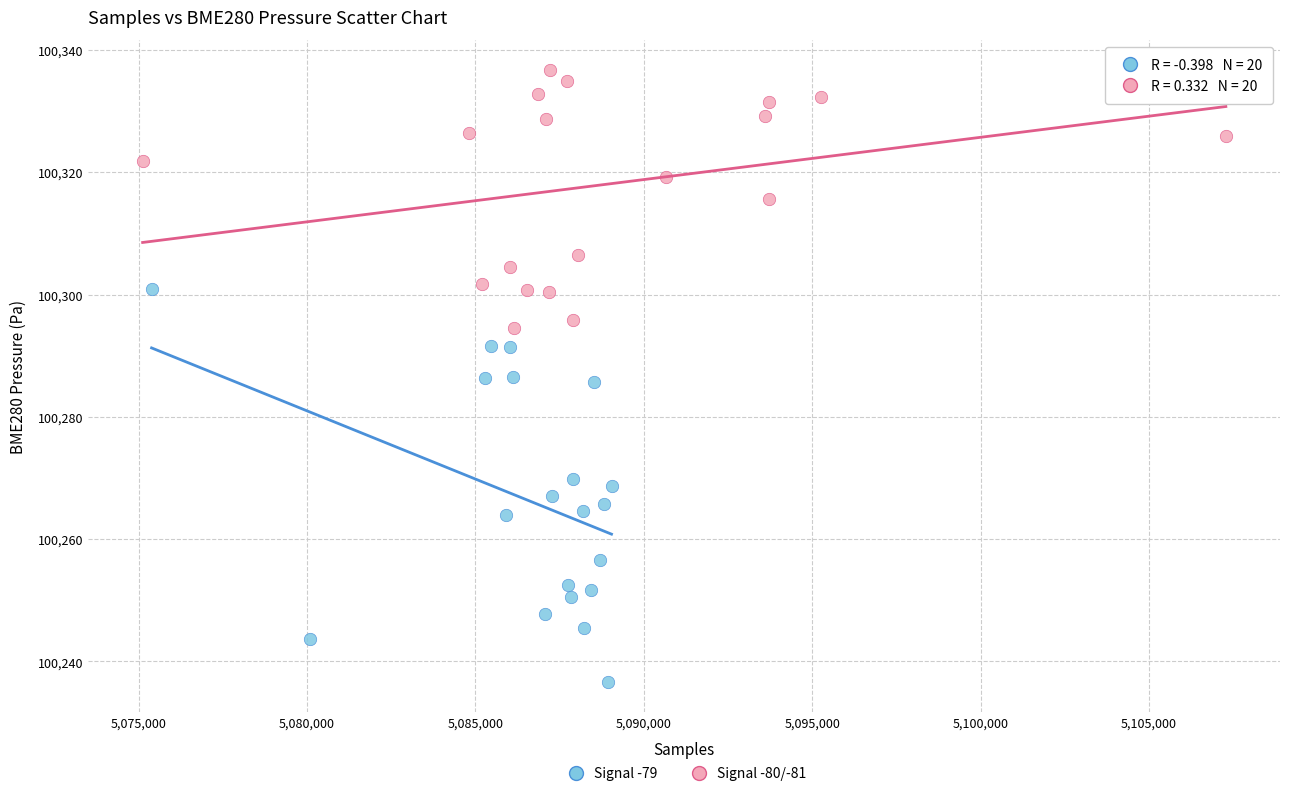

Which series reaches the maximum Y coordinate?

Signal -80/-81